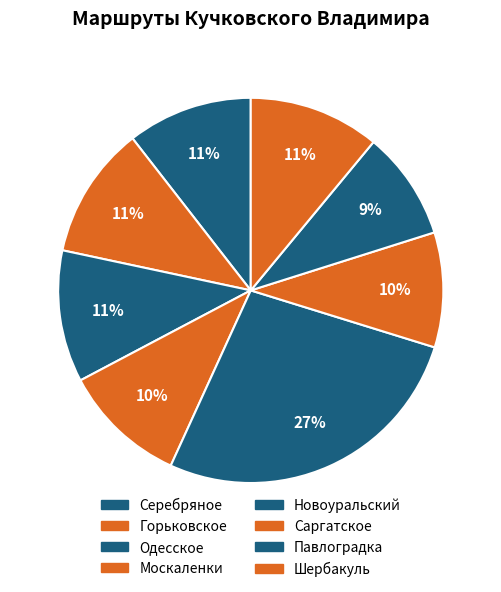

Which slice is the largest?

Новоуральский